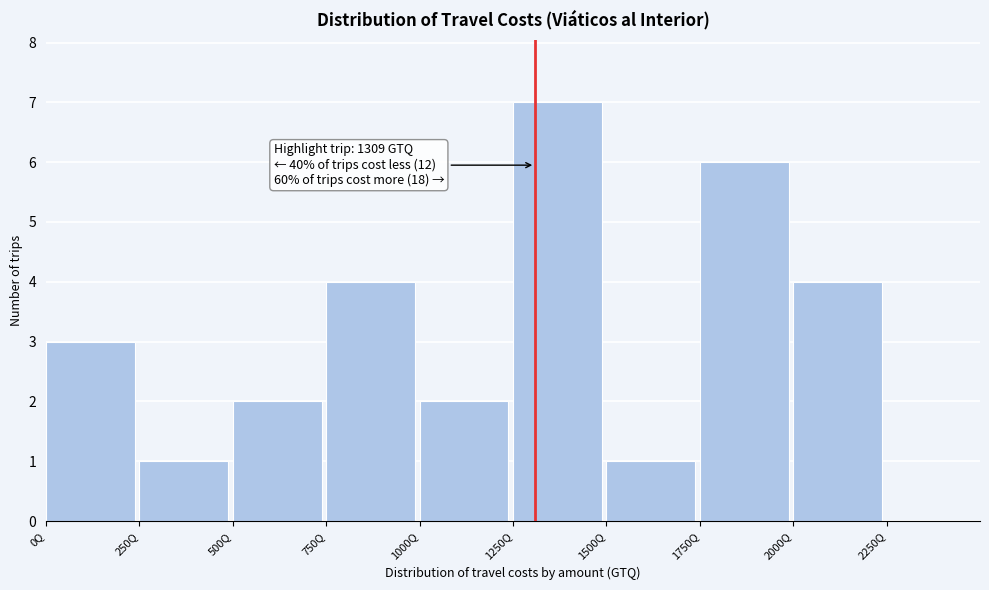

Which range on the x-axis has the tallest bar?

1250 to 1500